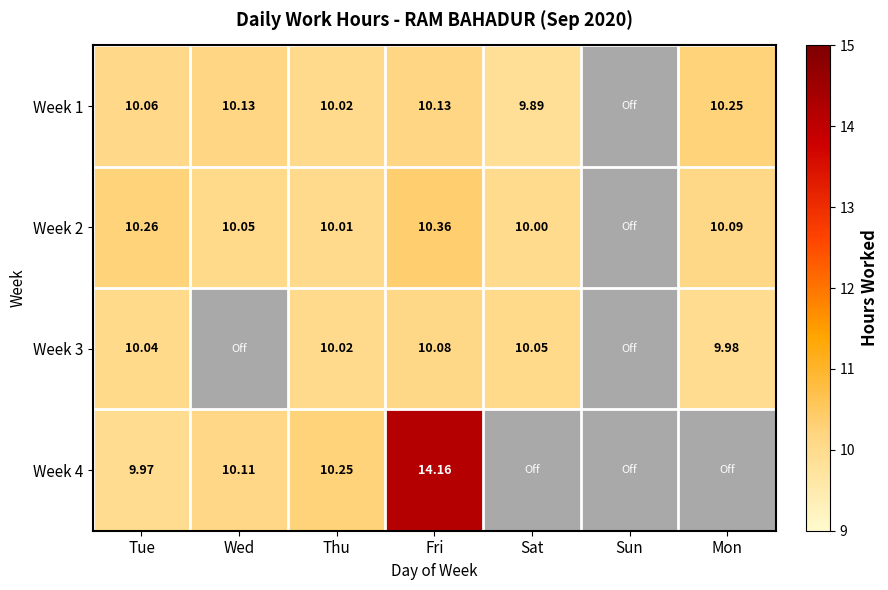

The value of Week 3 at Thu is 10.0. True or false?

True